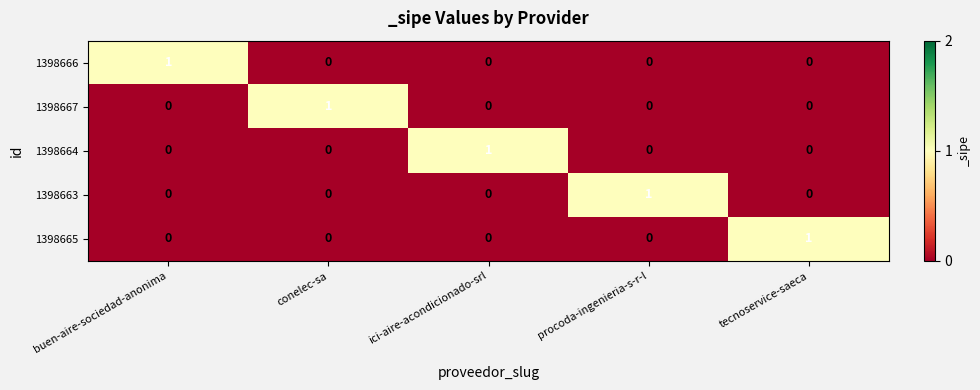

Reading right to left, what are all the values shown in this chart?

1398666: 0	0	0	0	1
1398667: 0	0	0	1	0
1398664: 0	0	1	0	0
1398663: 0	1	0	0	0
1398665: 1	0	0	0	0